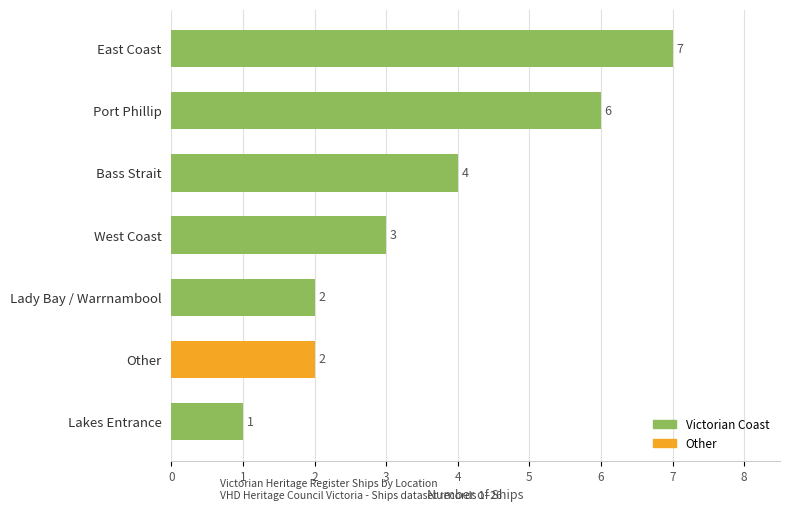

How many data points are less than 3?

3